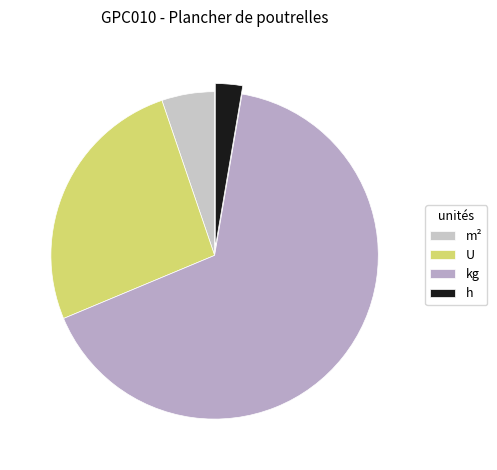

Is it true that h is 11% of the pie?

False